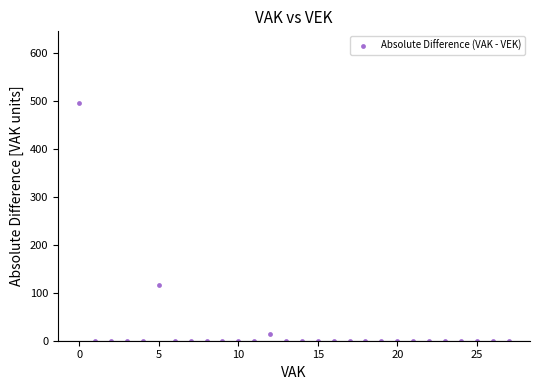

What is the range of Y values (max minus min)?

497